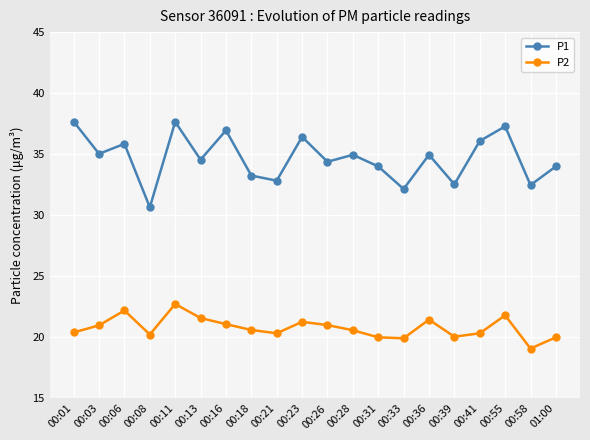

At 00:41, list the series in order from smallest to largest.

P2, P1